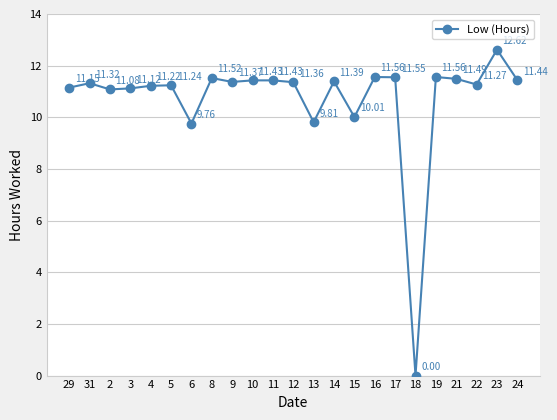

True or false: the data has more than 2 interior local peaks.

True